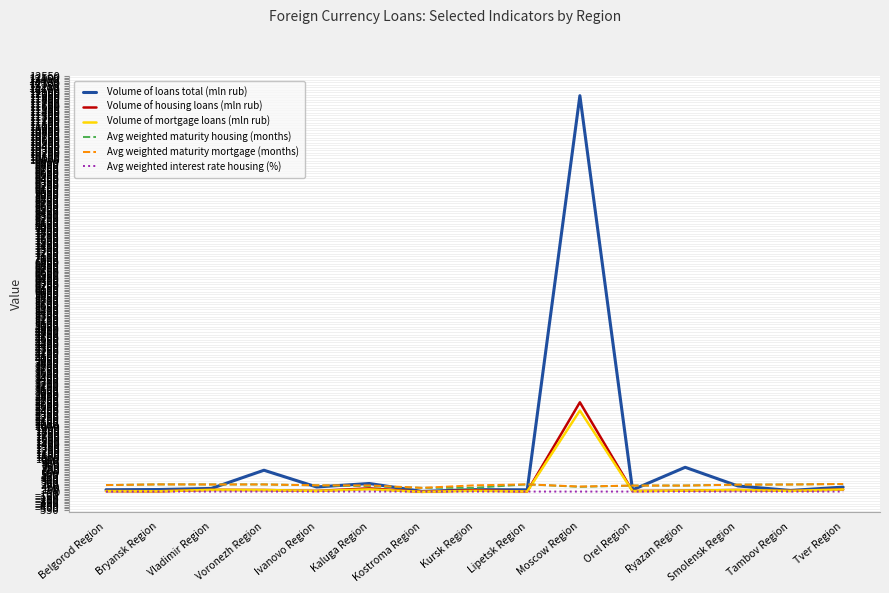

Which label corresponds to the largest value in the chart?

Moscow Region